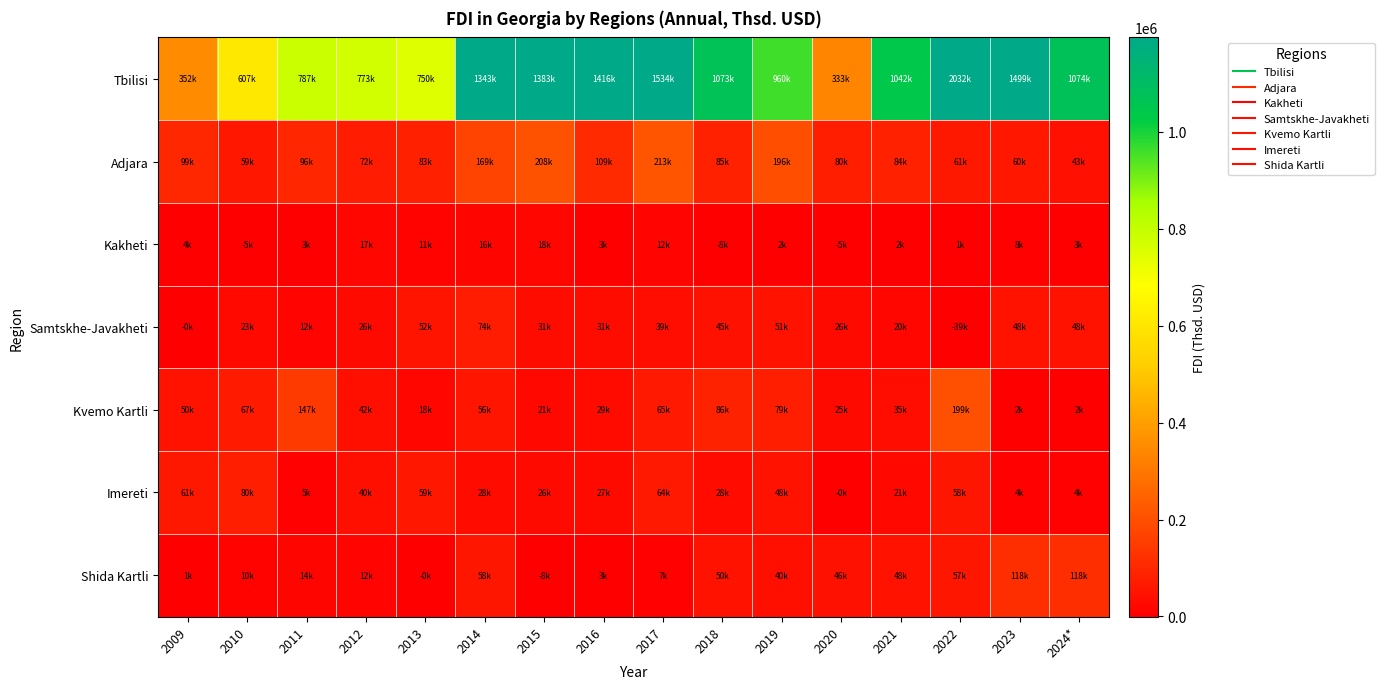

Which series has the largest total across all categories?

Tbilisi